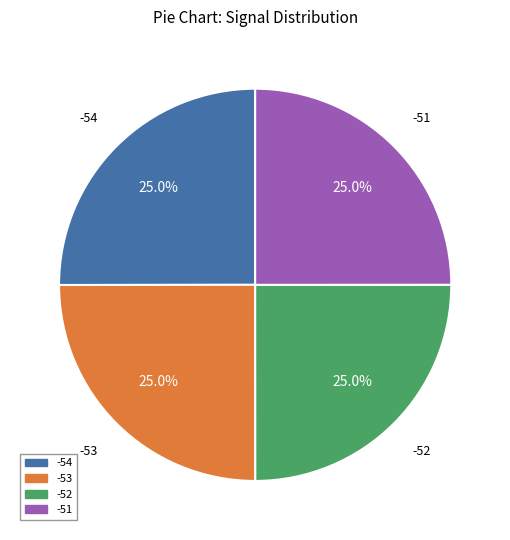

Is -54 the majority of the pie?

No